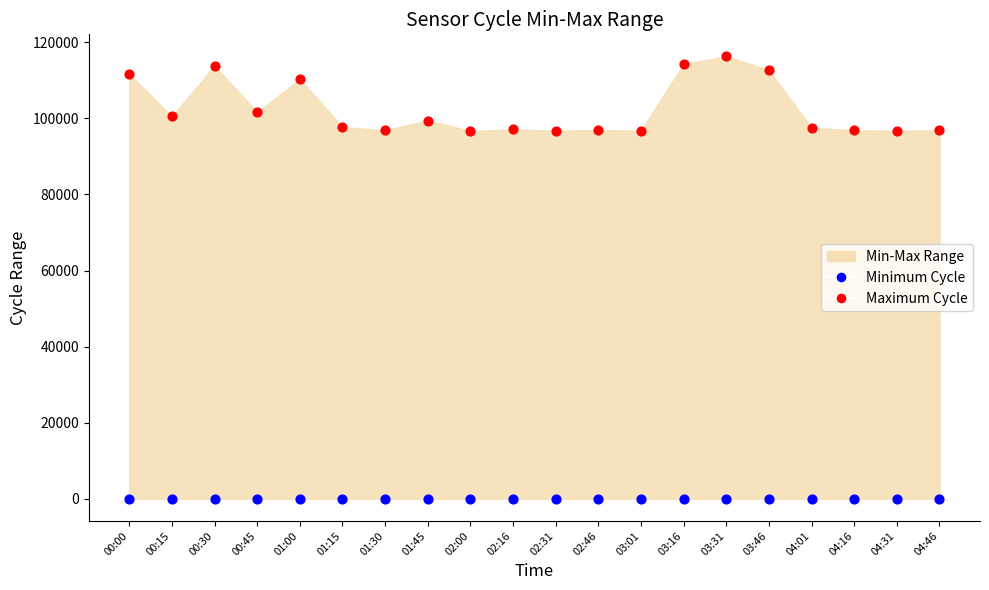

Which series contains the highest Y value?

Maximum Cycle